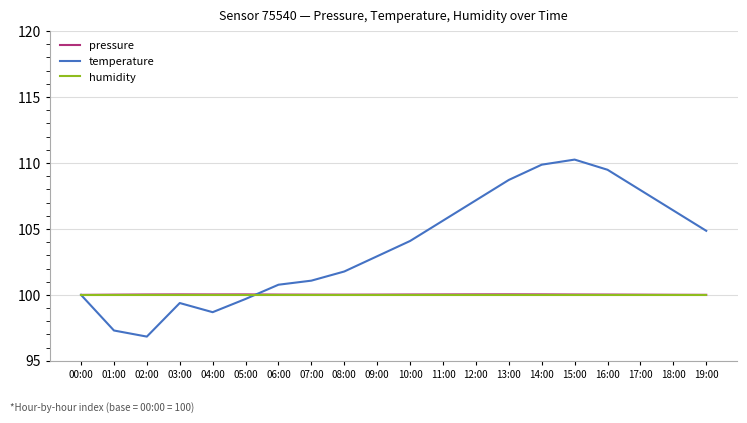

True or false: pressure has a value of 100.0 at 18:00.

True